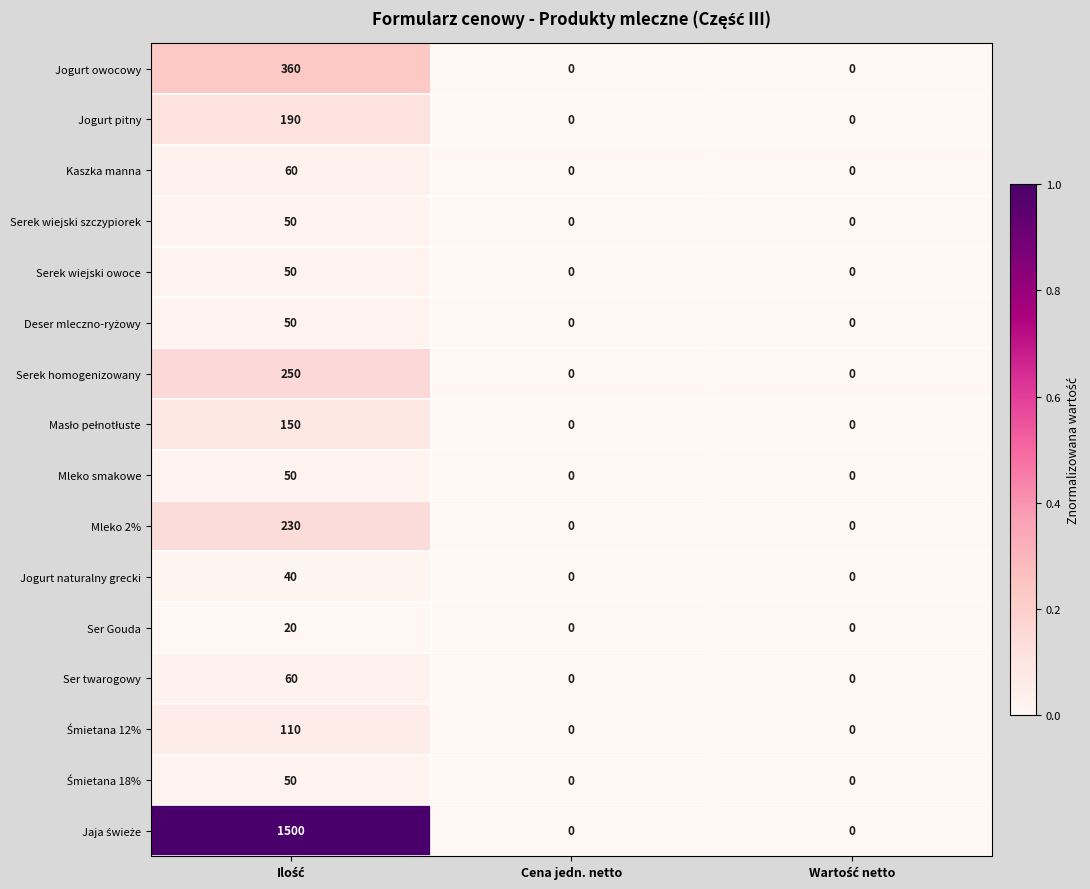

What is the sum of all Ser Gouda values?

20